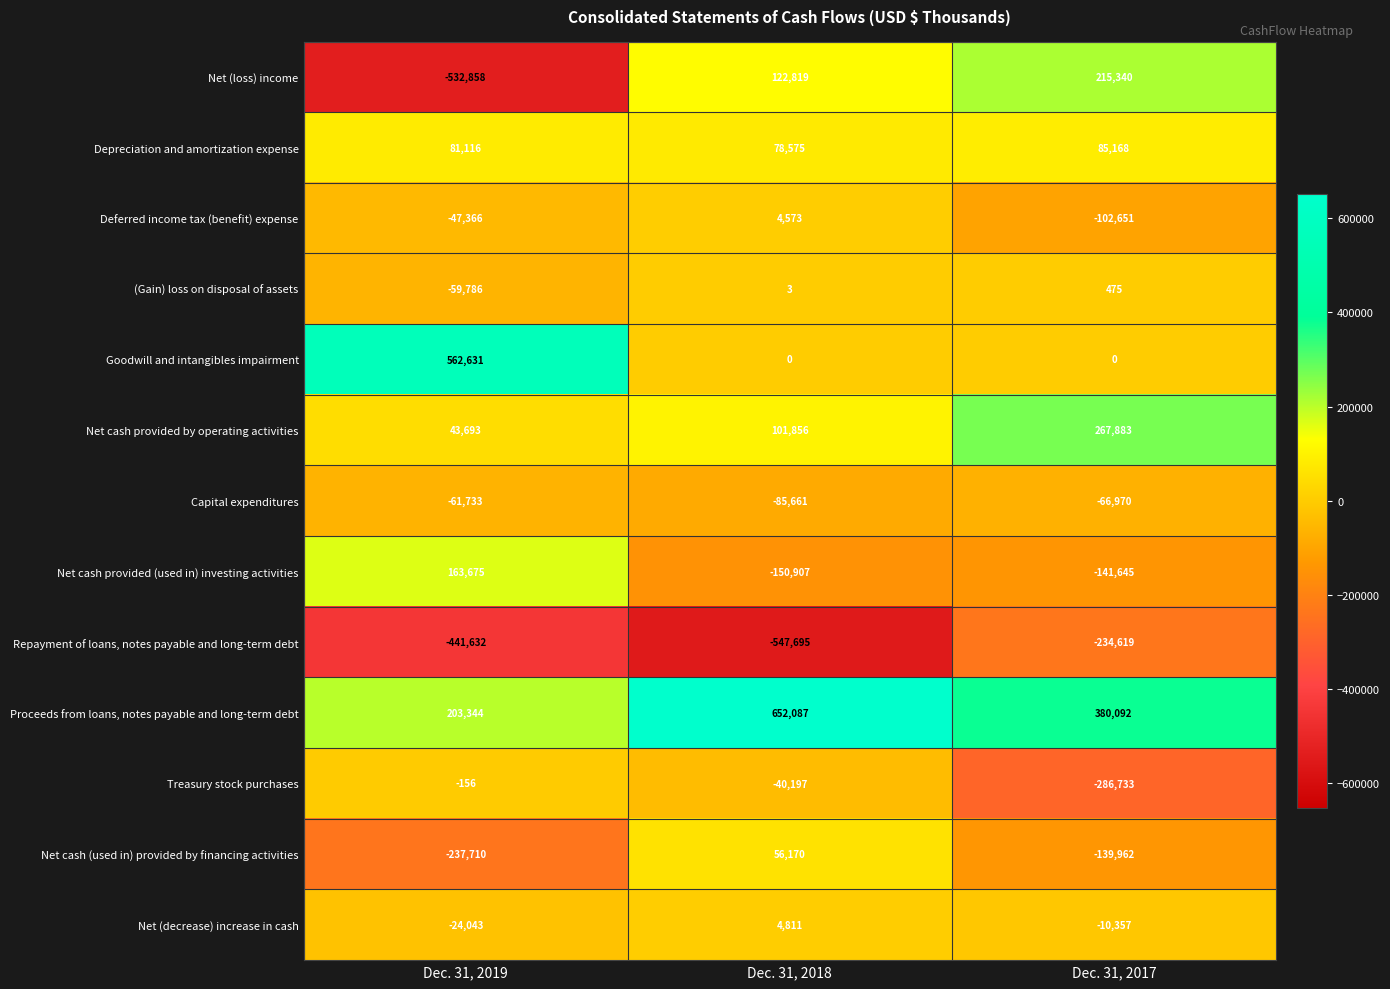

Which series has the largest range (max minus min)?

Net (loss) income